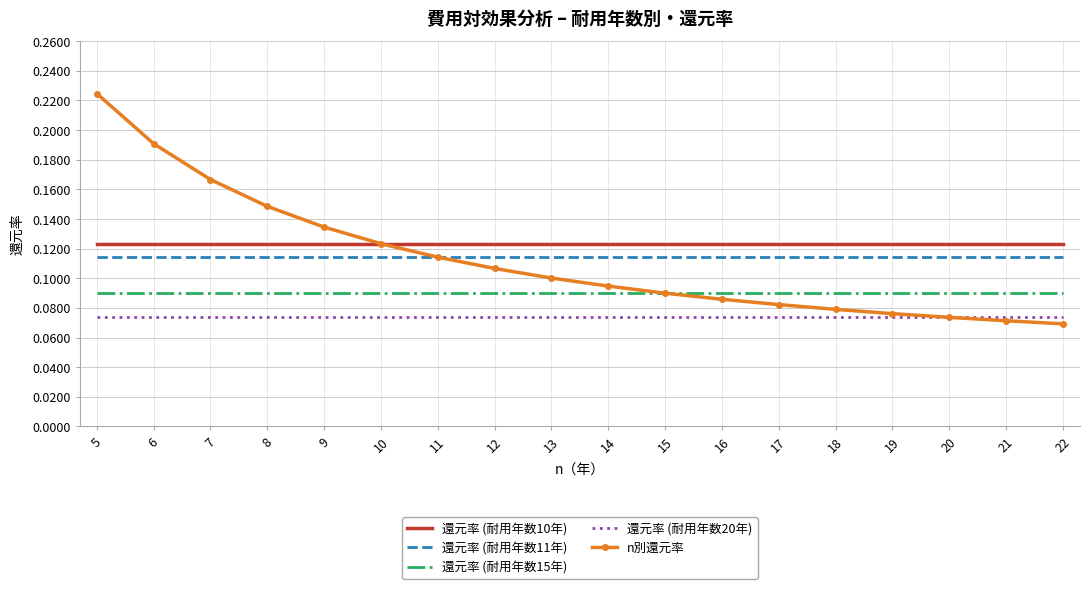

Which series has the widest spread of values?

n別還元率